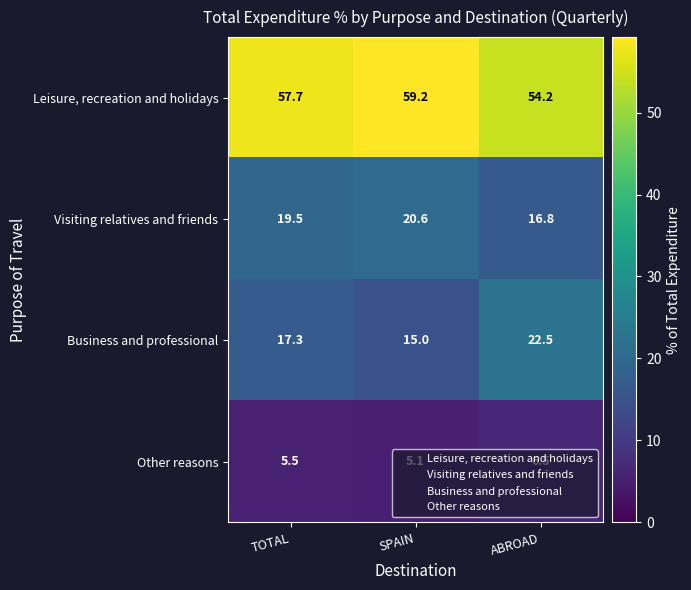

Is it true that Leisure, recreation and holidays equals 80.2 at TOTAL?

False